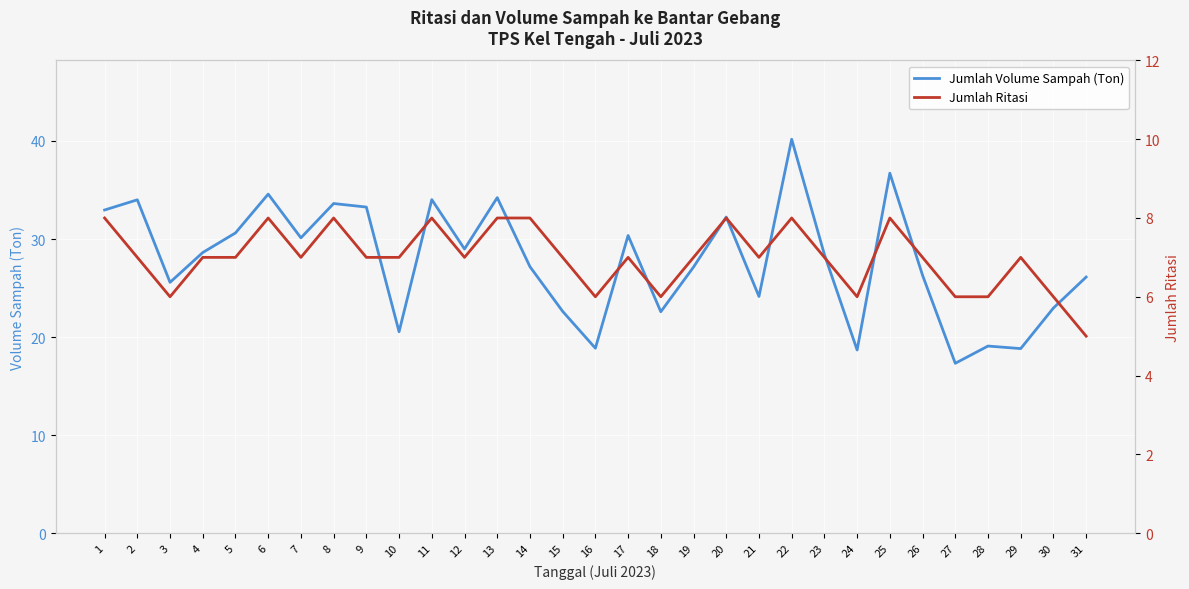

Which series has the widest spread of values?

Jumlah Volume Sampah (Ton)